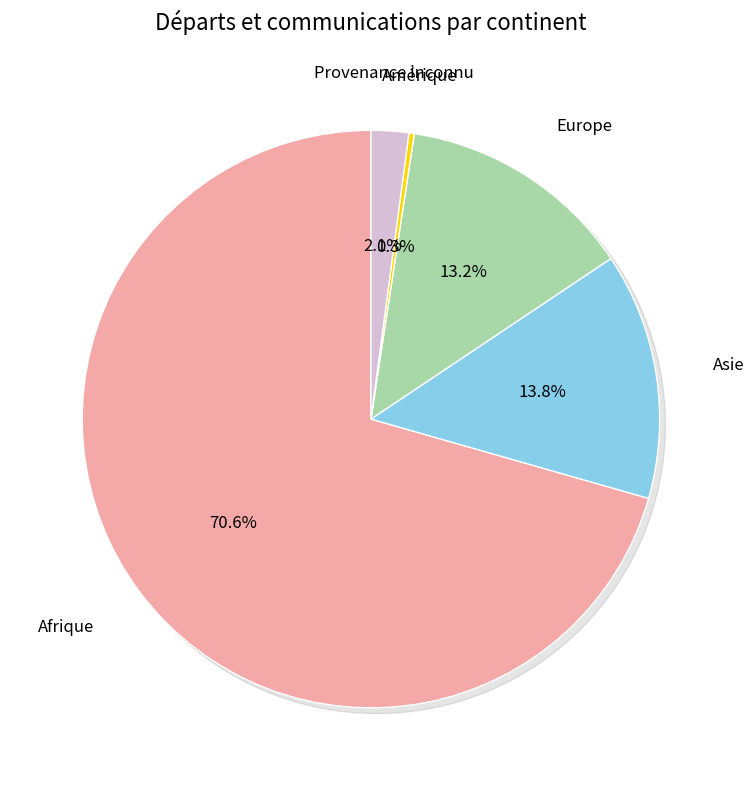

Does any single category account for the majority?

Yes